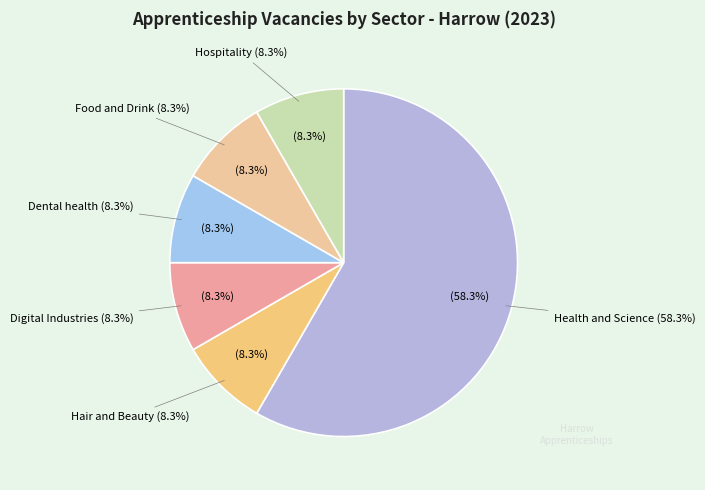

To the nearest percent, what percentage of the pie is Dental health?

8%